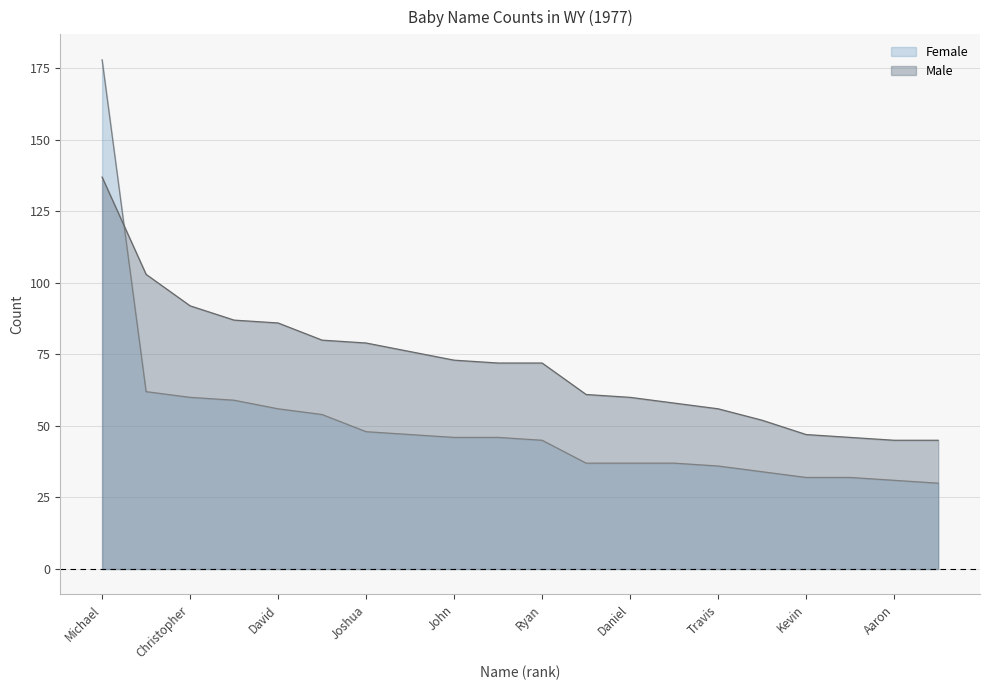

True or false: Male has a value of 39 at Robert.

False